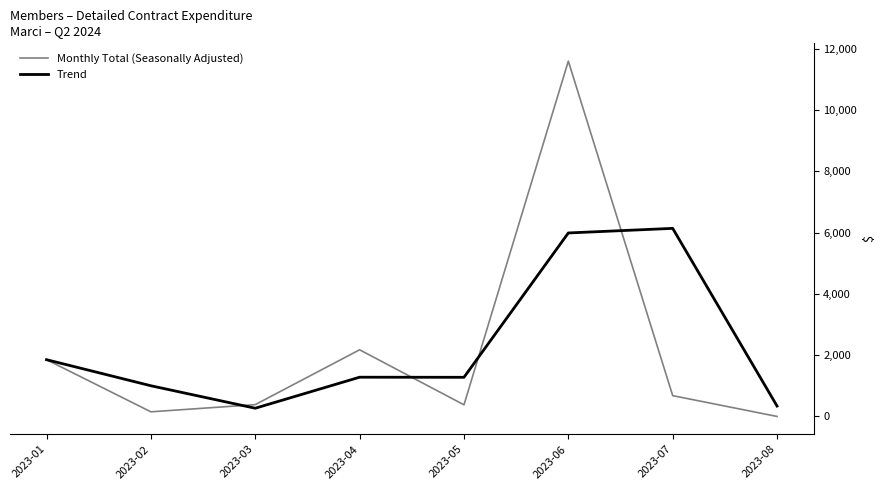

Between 2023-04 and 2023-05, which series saw the biggest shift?

Monthly Total (Seasonally Adjusted)